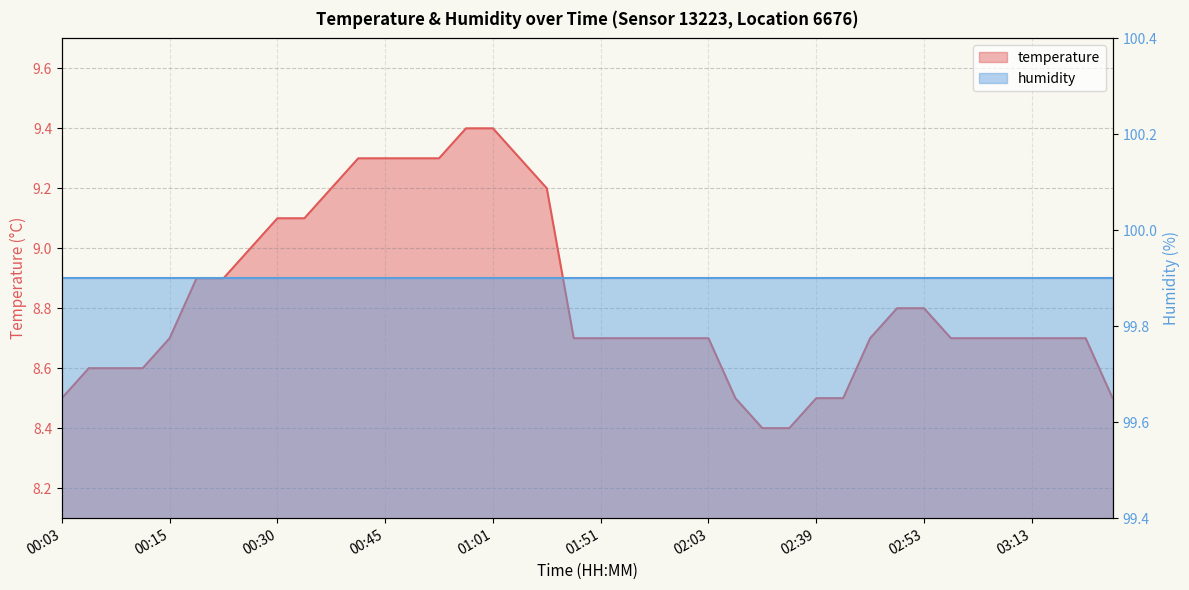

What is the lowest value of the humidity series?

99.9